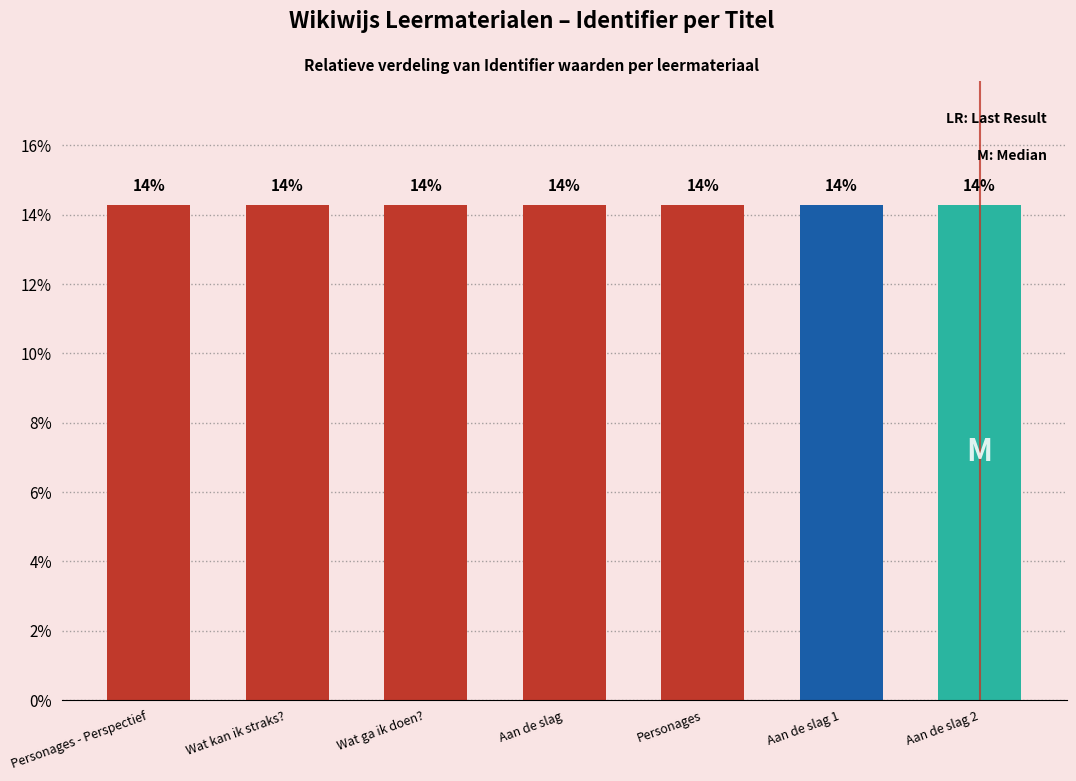

The value at Wat kan ik straks? is 14.3. True or false?

True